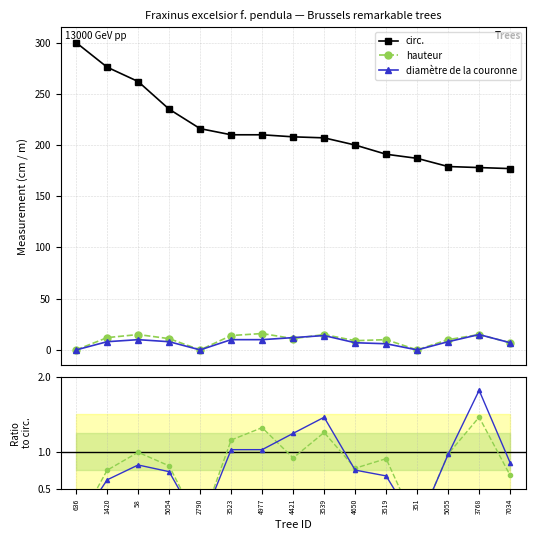

How many data points in hauteur ratio are above 0?

12